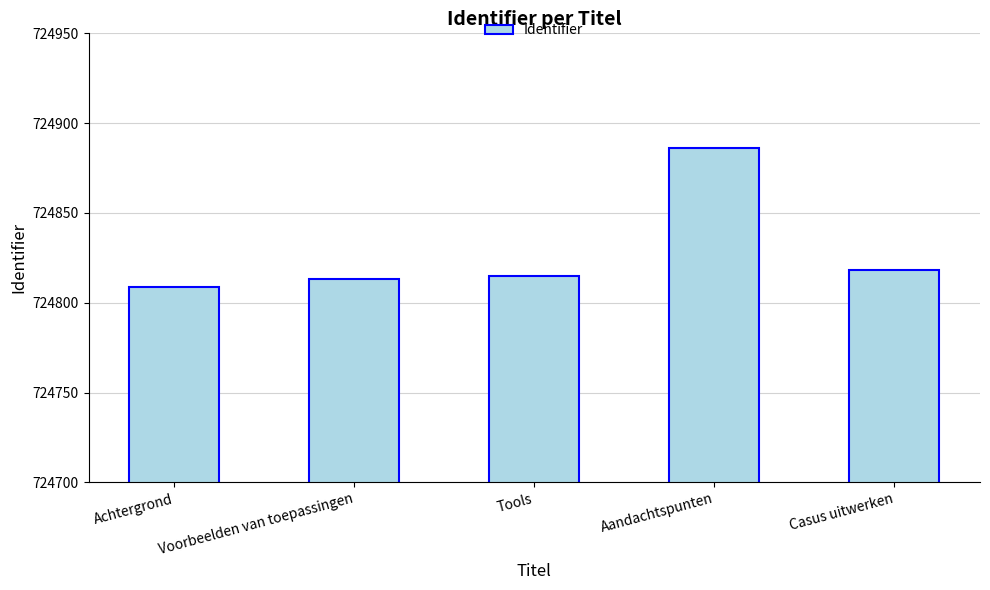

How many distinct data groups are displayed?

1